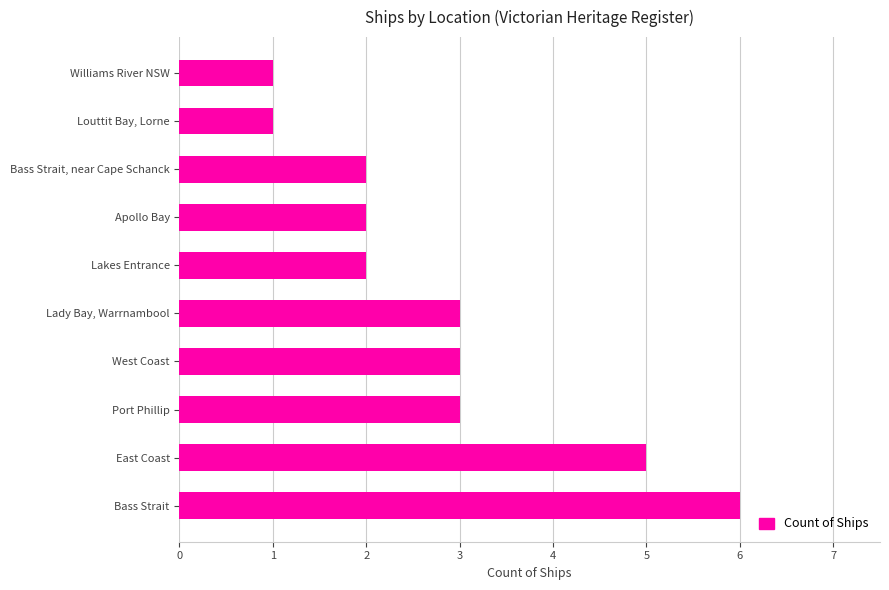

What is the difference between the maximum and minimum values?

5